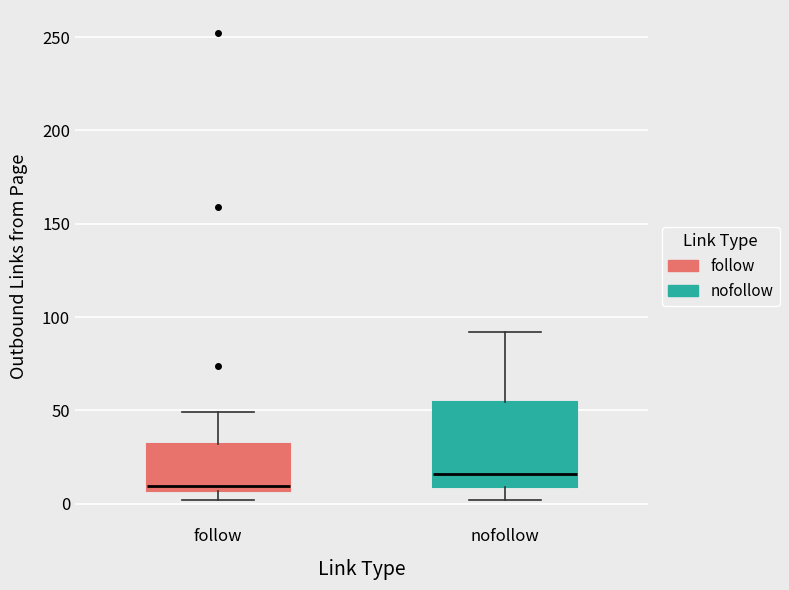

Reading left to right, transcribe this box plot: for each box, give where its median line is, the range the box spans, and where its two whiskers end, as read against the y-axis. The values are not printed on the chart, so give them approximately, as read against the axis.

follow: median 10, box 5 to 30, whiskers 0 to 50
nofollow: median 15, box 10 to 55, whiskers 0 to 90